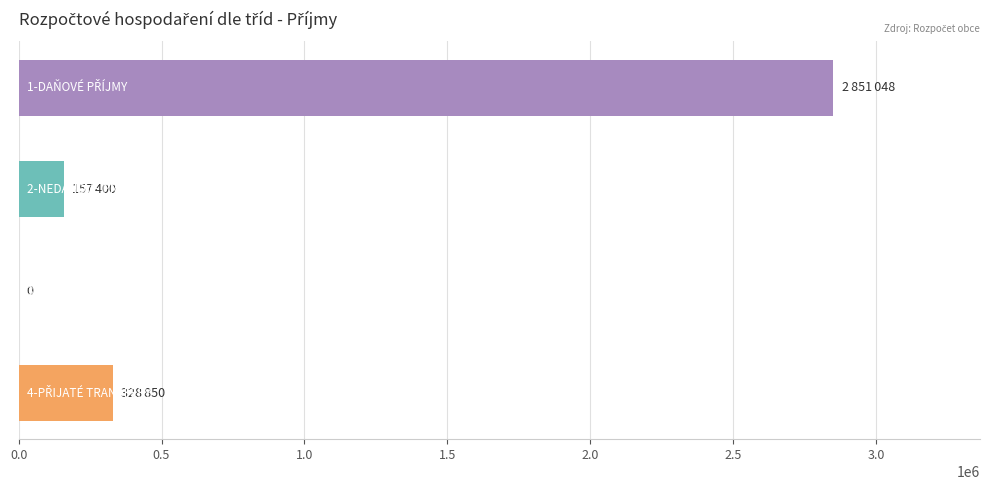

Does the chart contain stacked bars?

No